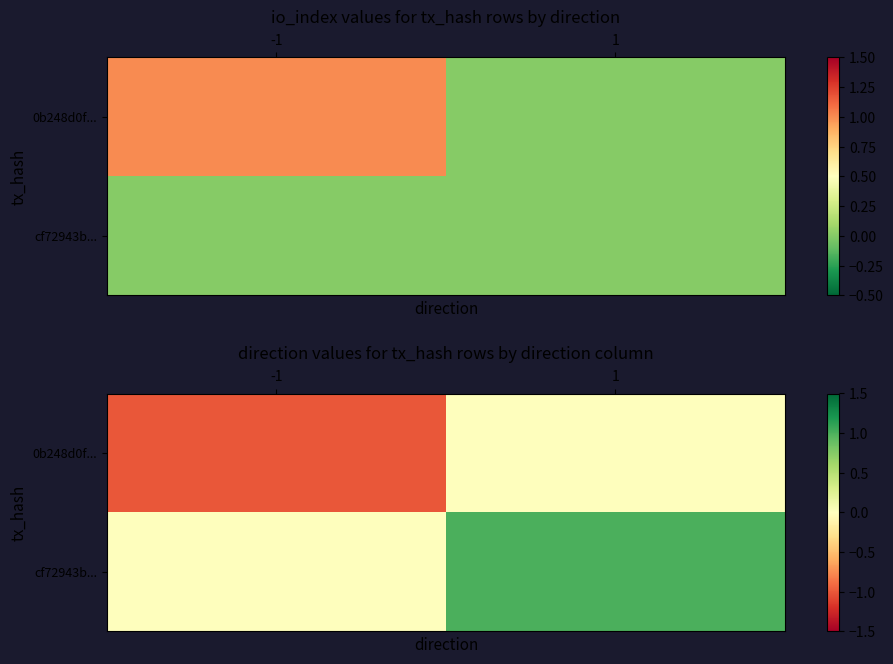

At which category is the sum across all series the highest?

1